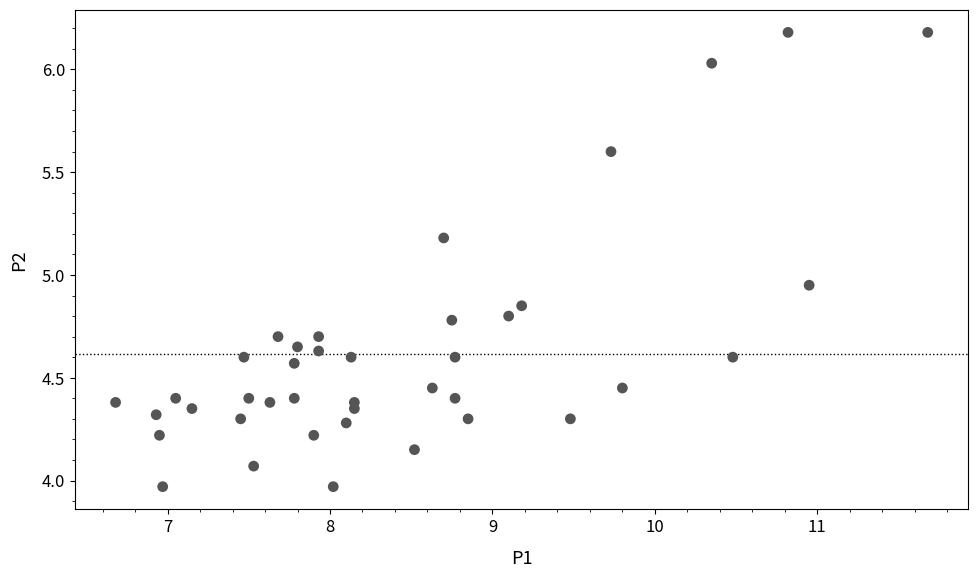

What is the range of Y values (max minus min)?

2.2